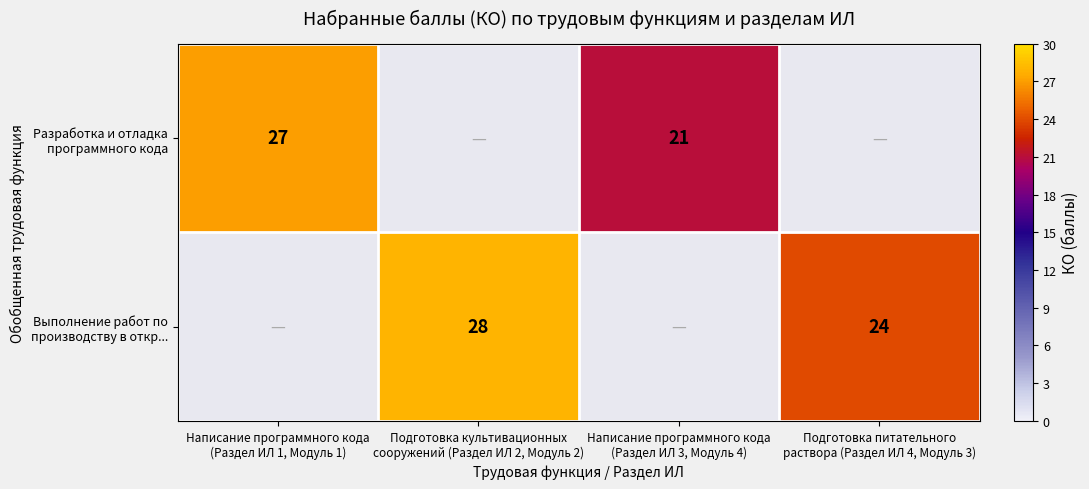

At which label does Разработка и отладка программного кода reach its minimum?

Написание программного кода (Раздел ИЛ 3, Модуль 4)